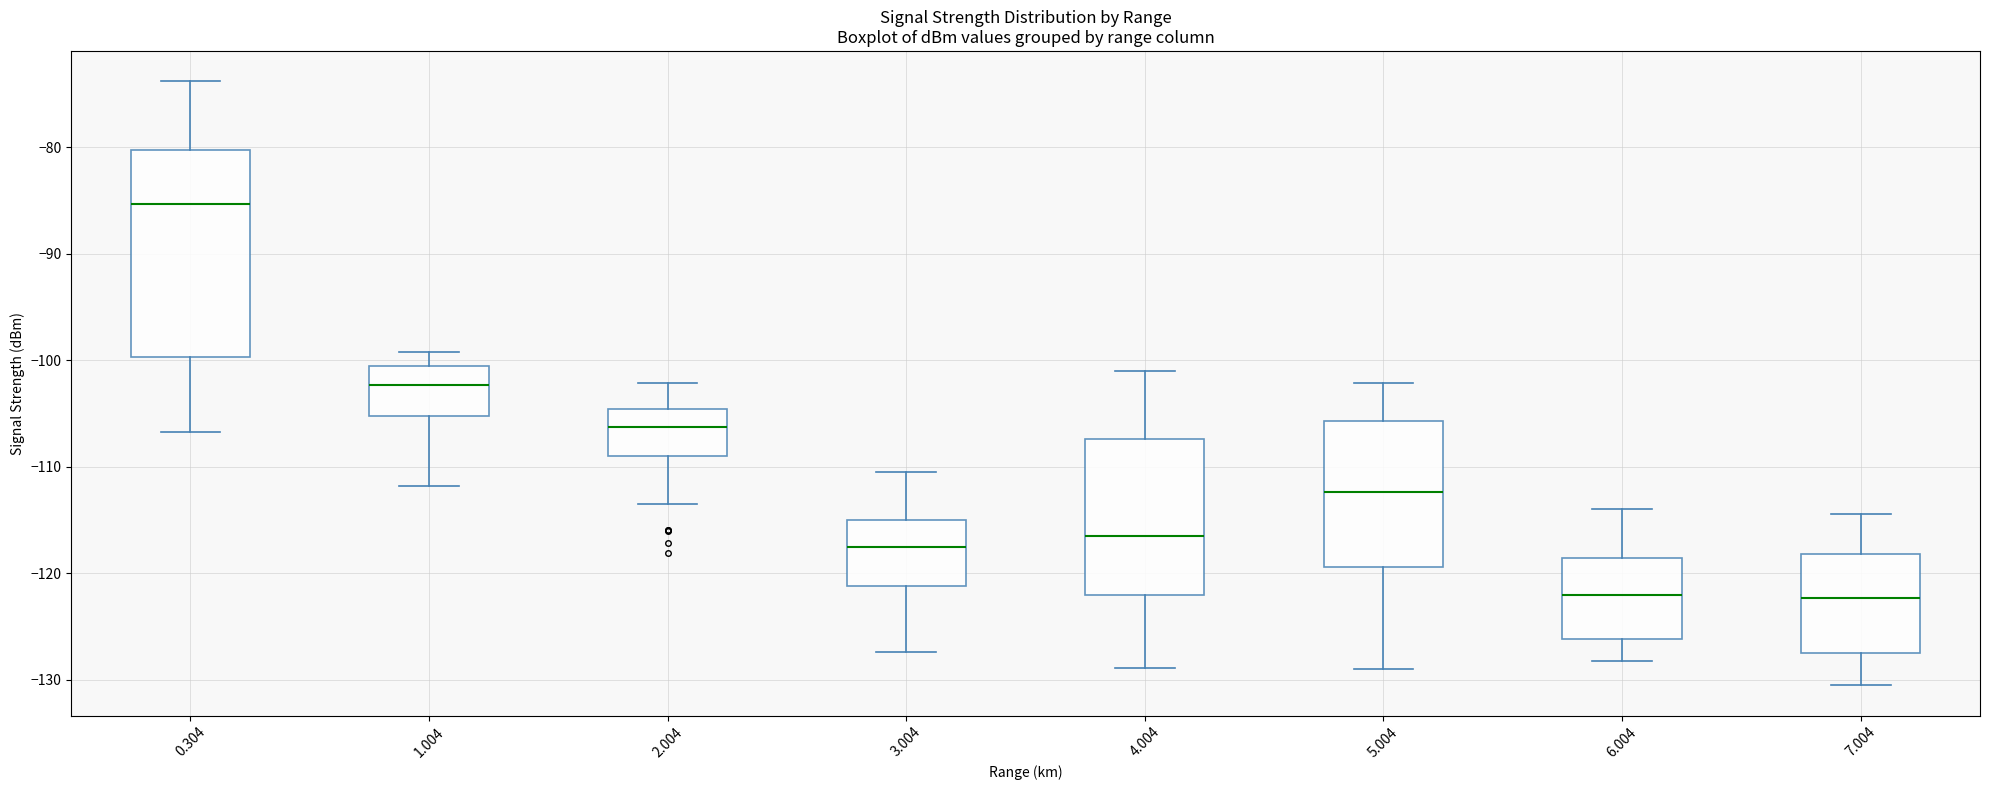

Where is the lower edge of the box at x = 0.304 on the y-axis? The values are not printed on the chart, so give them approximately, as read against the axis.

-100